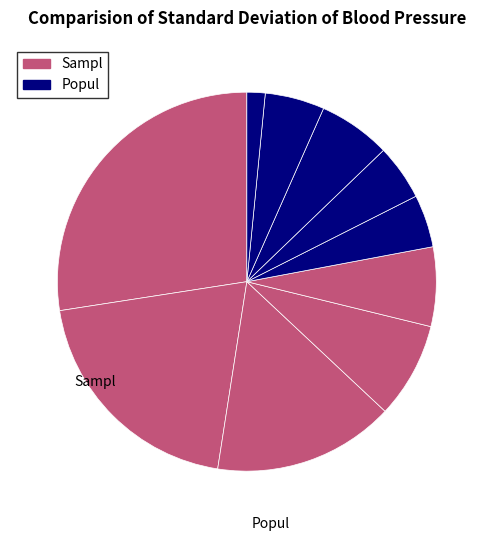

How many slices are in this pie chart?

10